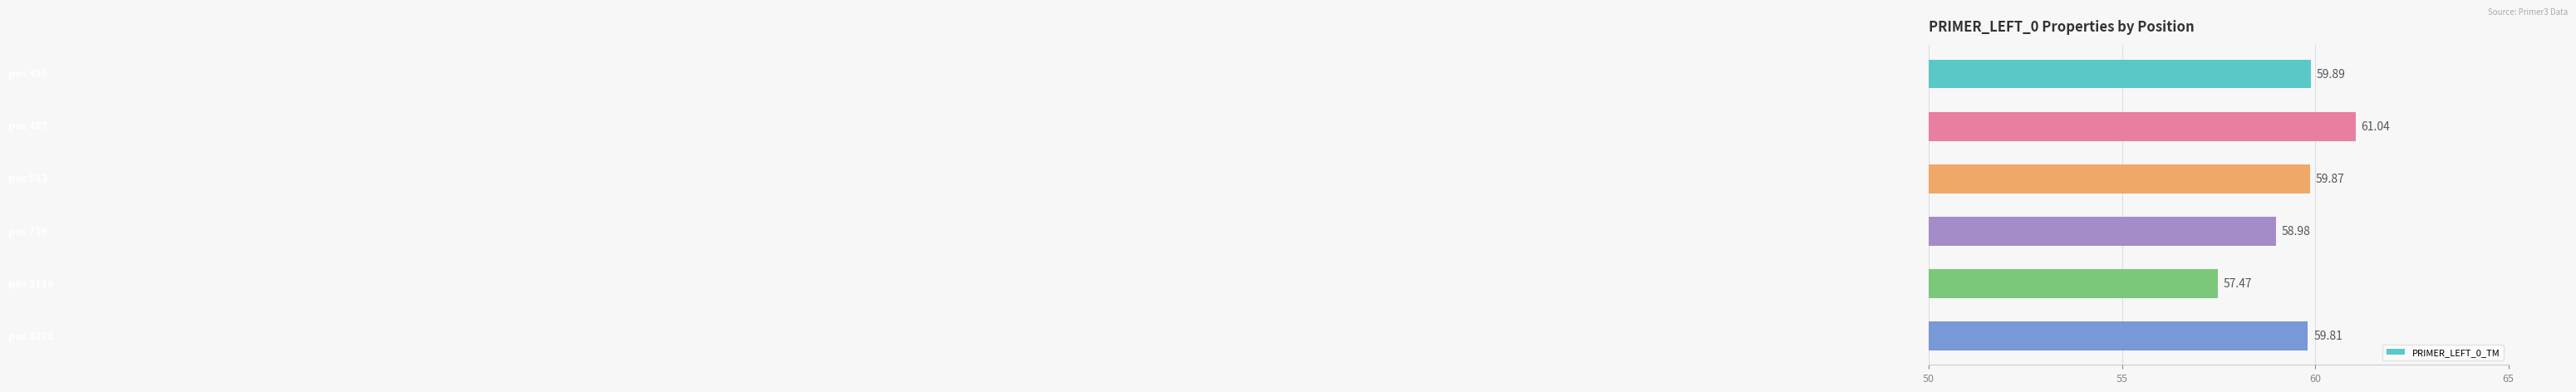

What is the difference between the maximum and minimum values?

3.6